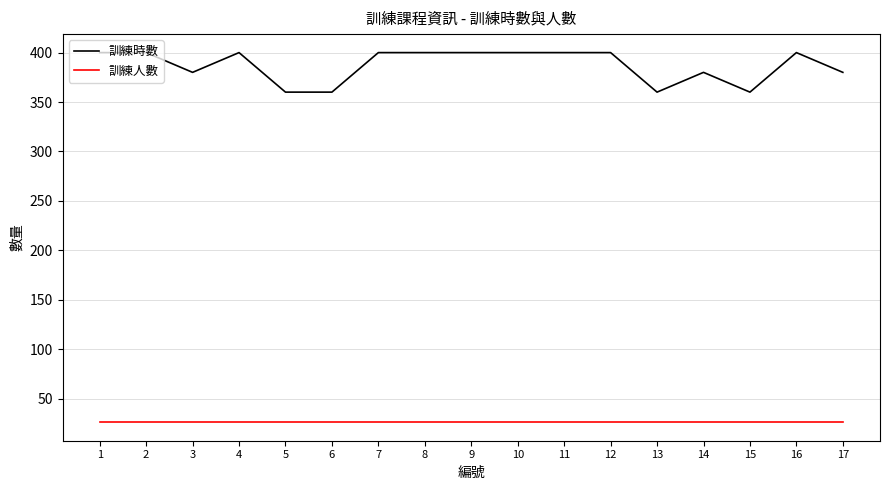

How many series are shown in this chart?

2